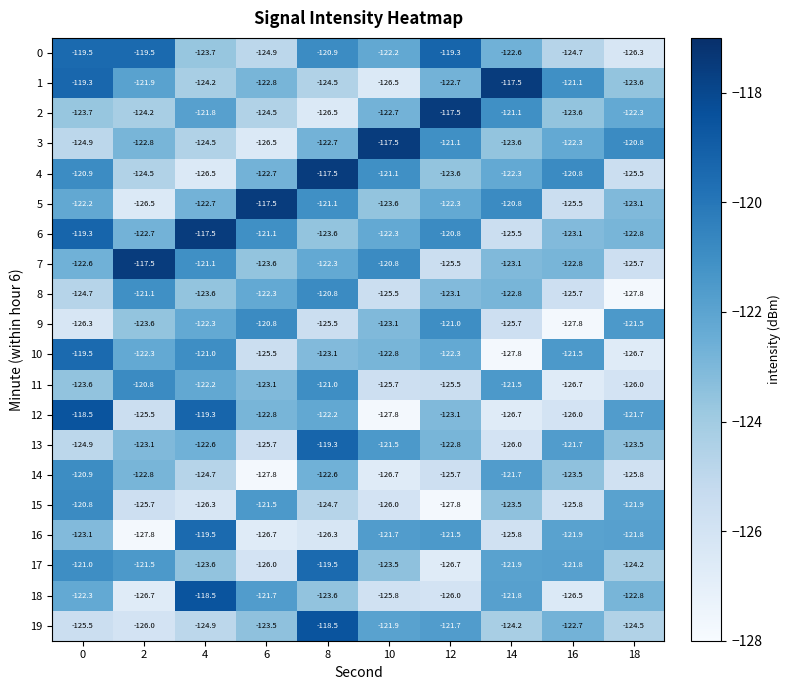

What is the spread (max minus min) of values at 8?

9.0